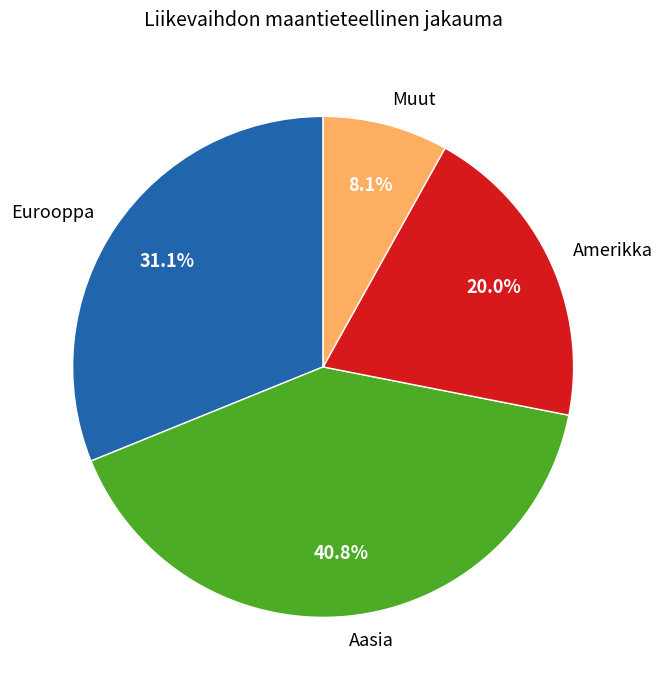

Which slice is the largest?

Aasia